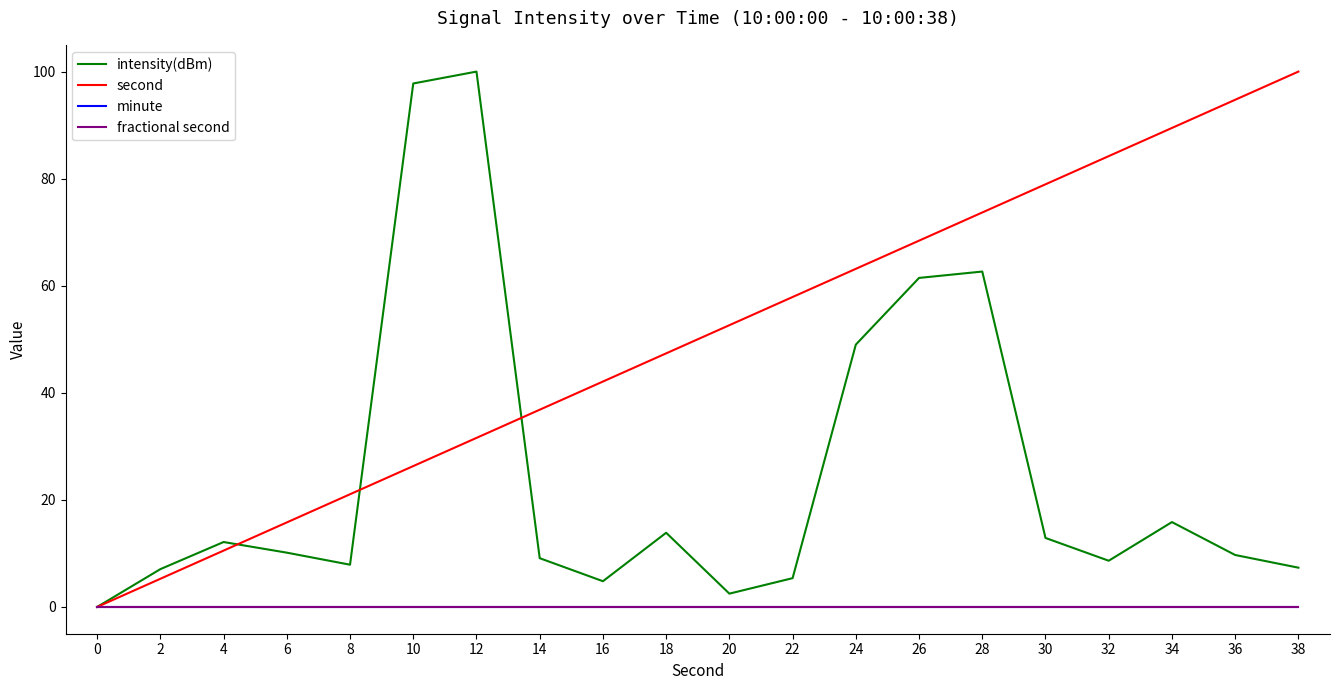

What is the difference between the maximum and minimum values in the second series?

100.0